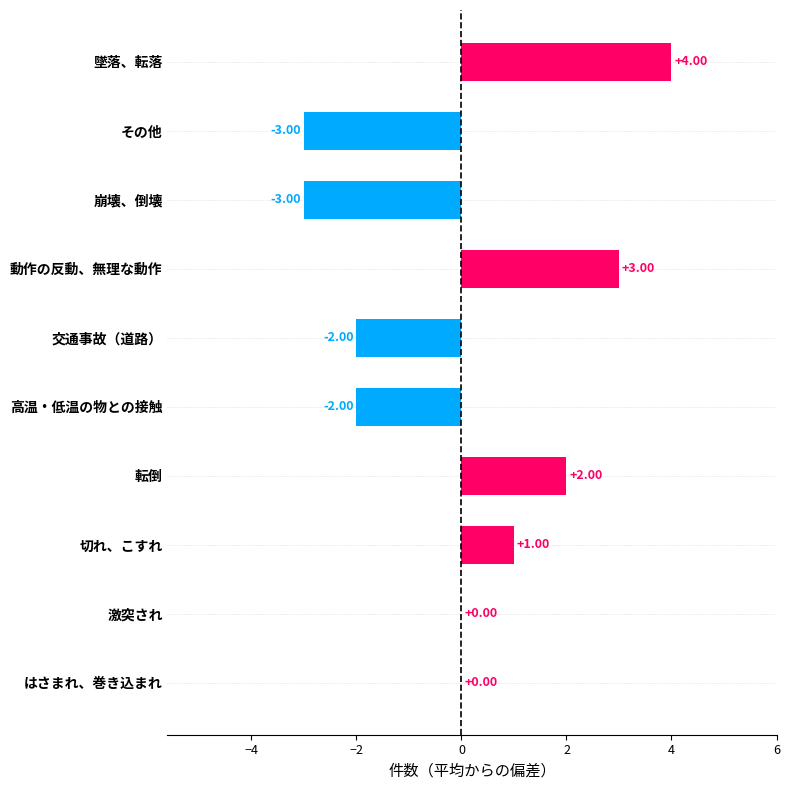

Which category has the highest value across all series?

墜落、転落